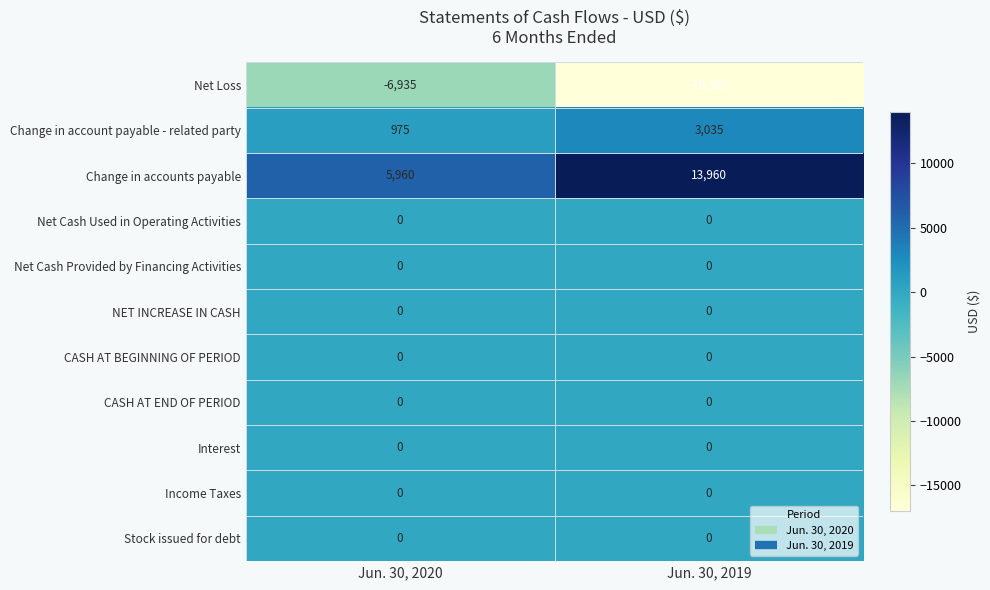

Between Jun. 30, 2020 and Jun. 30, 2019, which series saw the biggest shift?

Net Loss